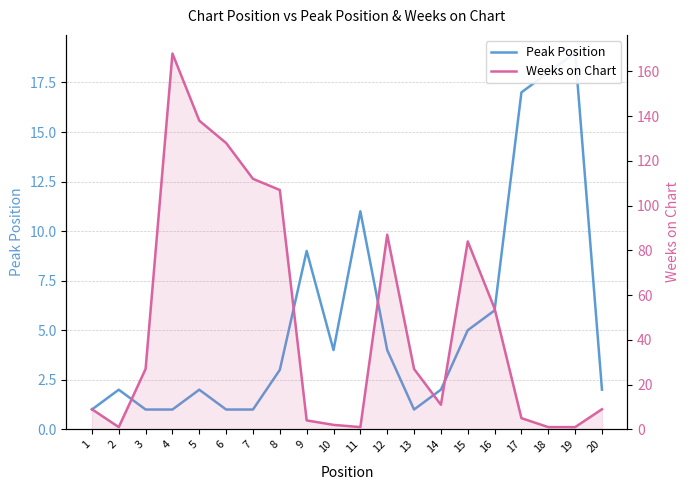

Reading left to right, extract all data points from this chart.

Peak Position: 1=1	2=2	3=1	4=1	5=2	6=1	7=1	8=3	9=9	10=4	11=11	12=4	13=1	14=2	15=5	16=6	17=17	18=18	19=19	20=2
Weeks on Chart: 1=9	2=1	3=27	4=168	5=138	6=128	7=112	8=107	9=4	10=2	11=1	12=87	13=27	14=11	15=84	16=54	17=5	18=1	19=1	20=9